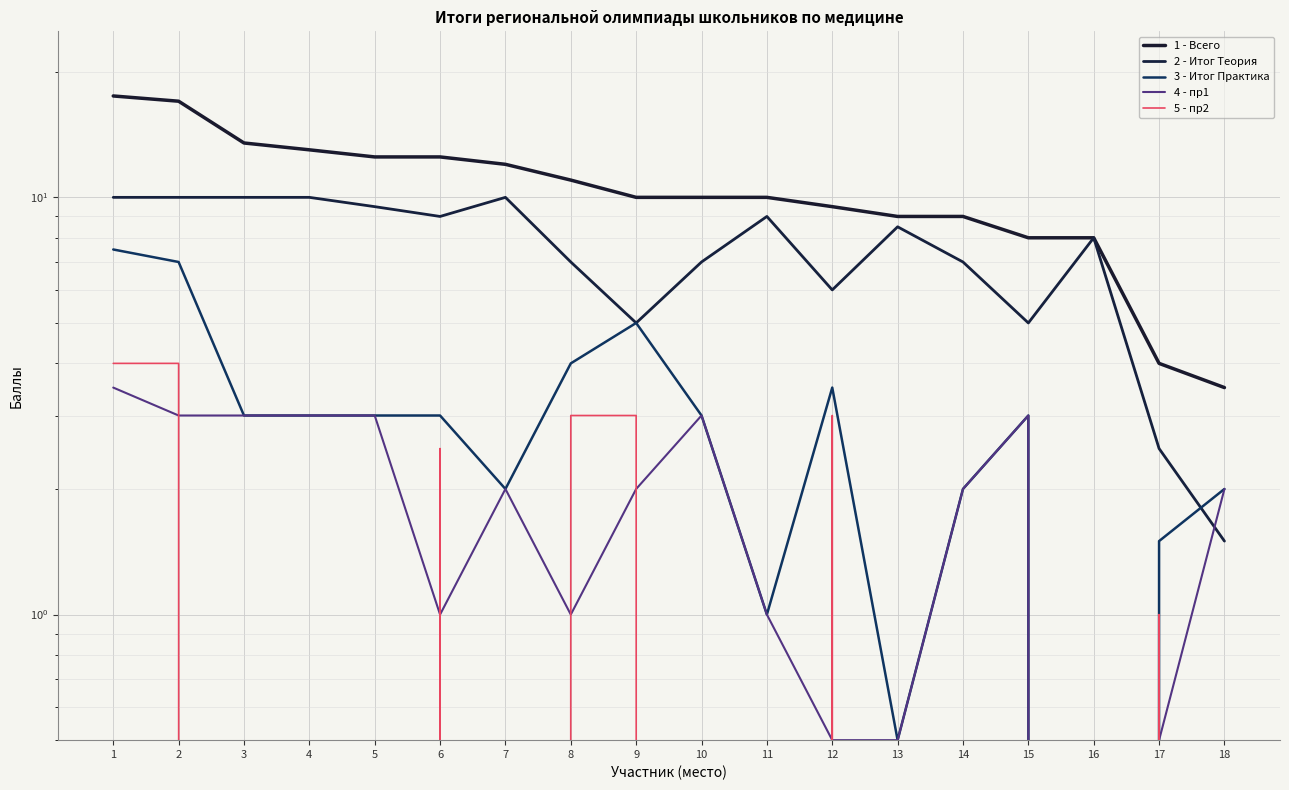

How many distinct data groups are displayed?

5